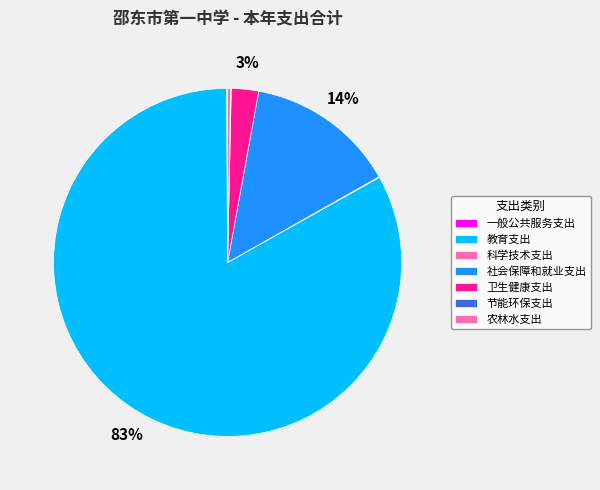

What portion of the pie excludes 教育支出?

17.0%